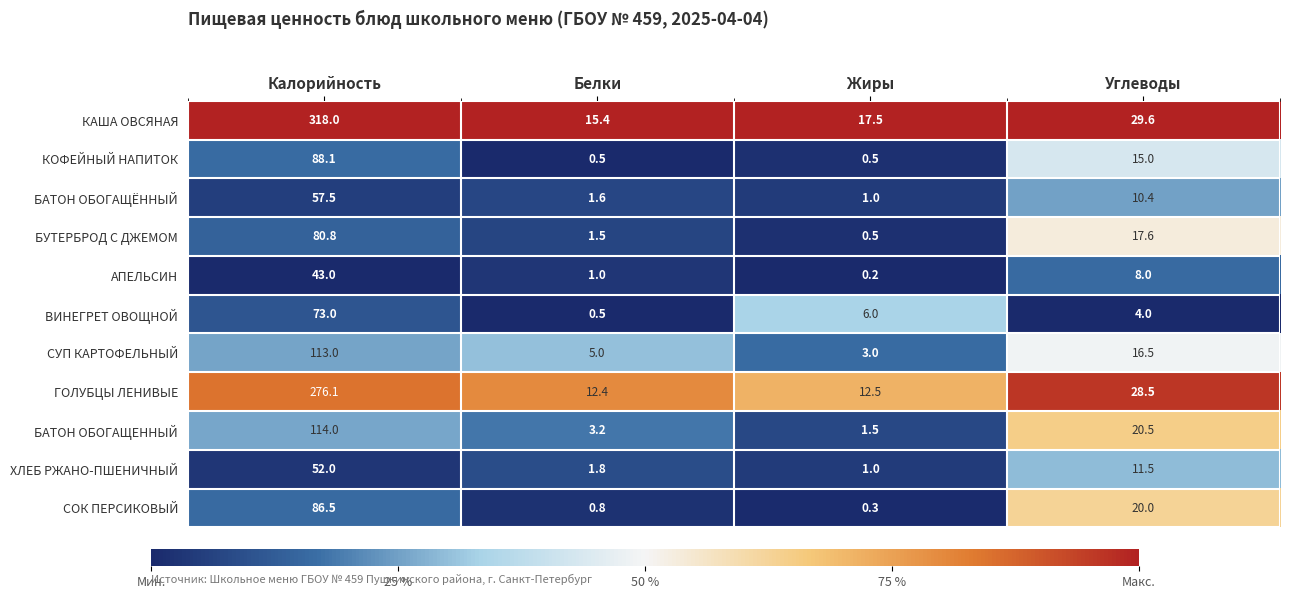

What is the difference between the second highest and minimum values in the ВИНЕГРЕТ ОВОЩНОЙ series?

5.5